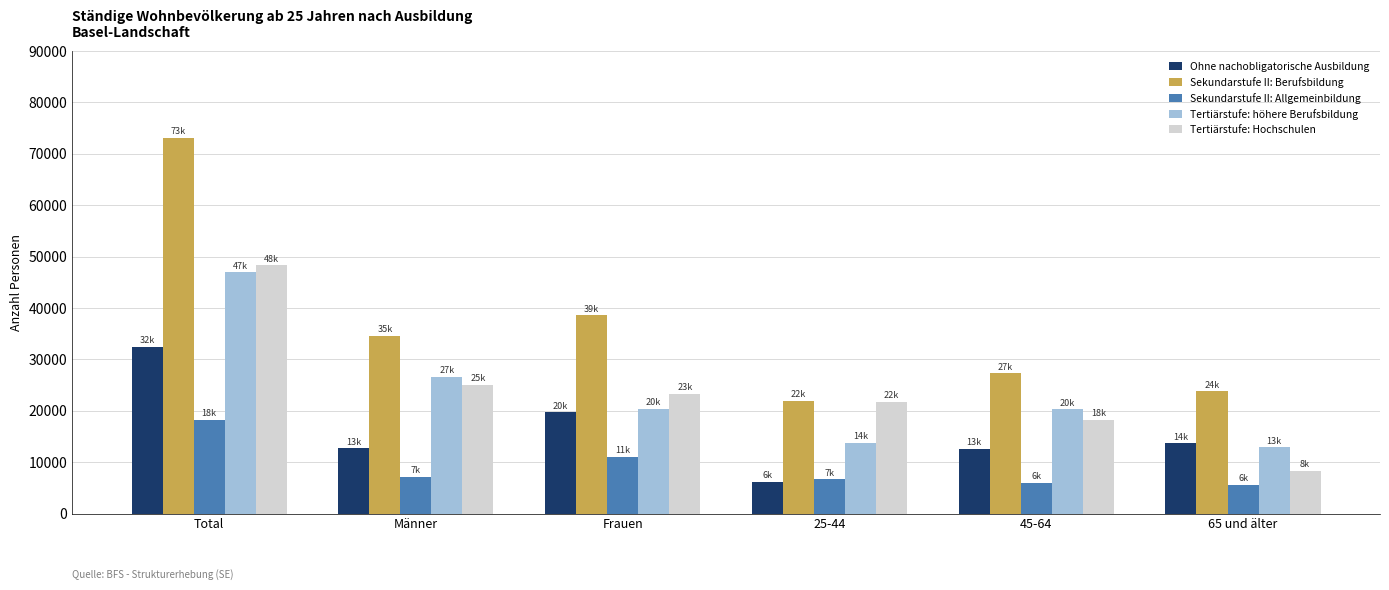

Is the value of Tertiärstufe: Hochschulen at 25-44 greater than the value of Tertiärstufe: höhere Berufsbildung at 45-64?

Yes